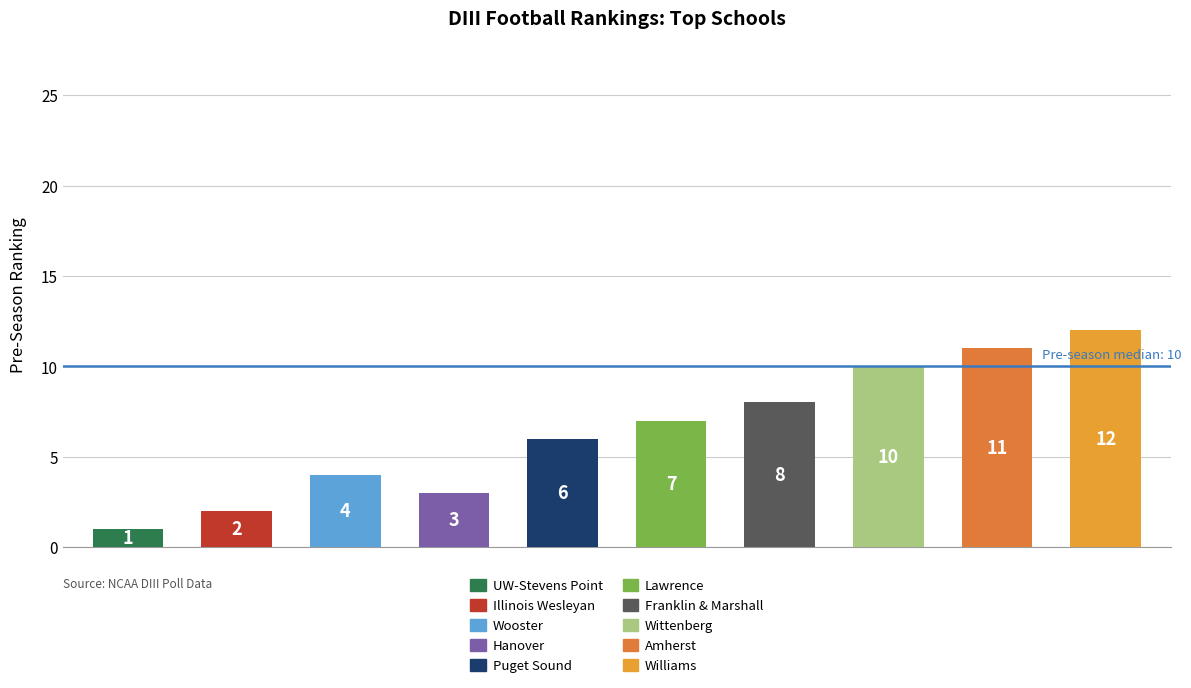

What is the difference between the maximum and minimum values?

11